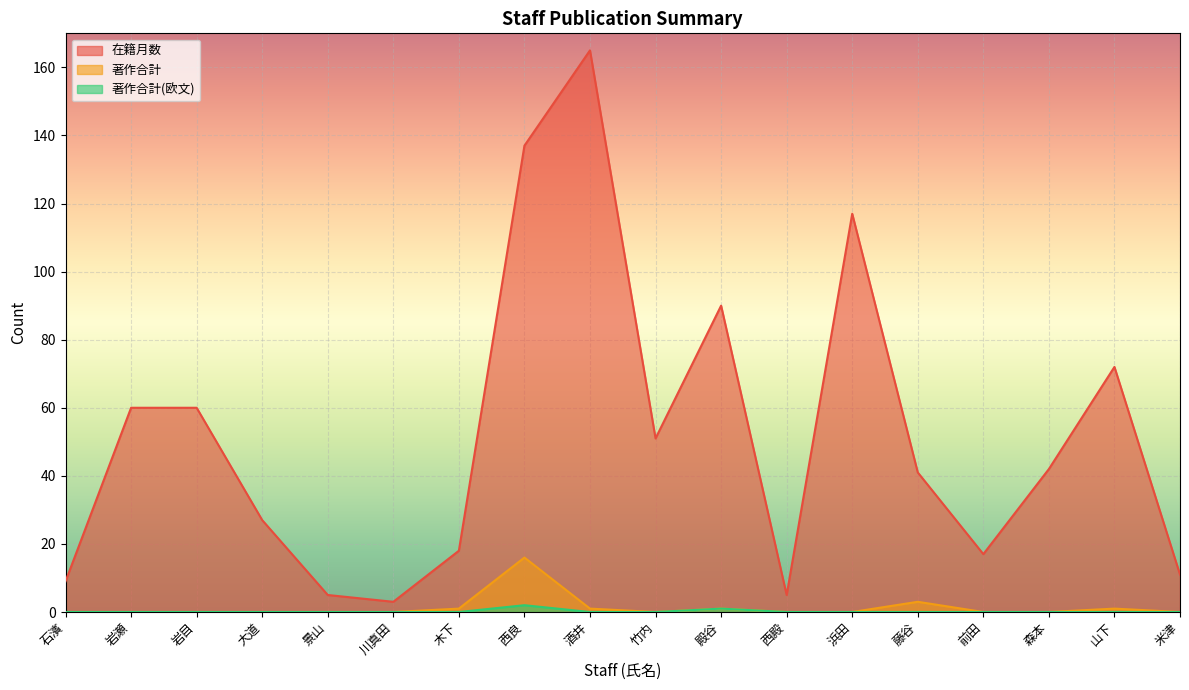

List the labels in order of 著作合計 value, smallest first.

石濱, 岩瀬, 岩目, 大道, 景山, 川真田, 竹内, 西殿, 浜田, 前田, 森本, 米津, 木下, 酒井, 殿谷, 山下, 藤谷, 西良